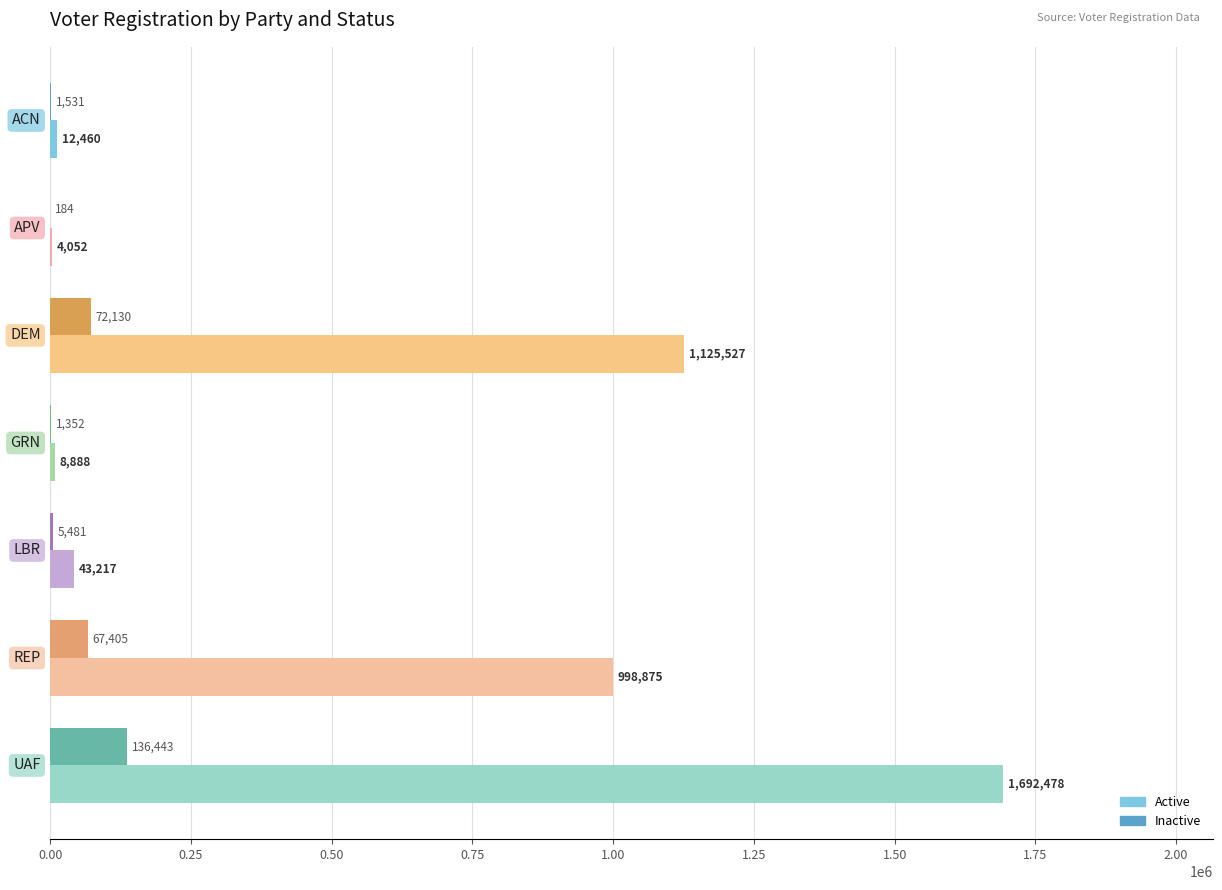

Which series has the largest total across all categories?

Active